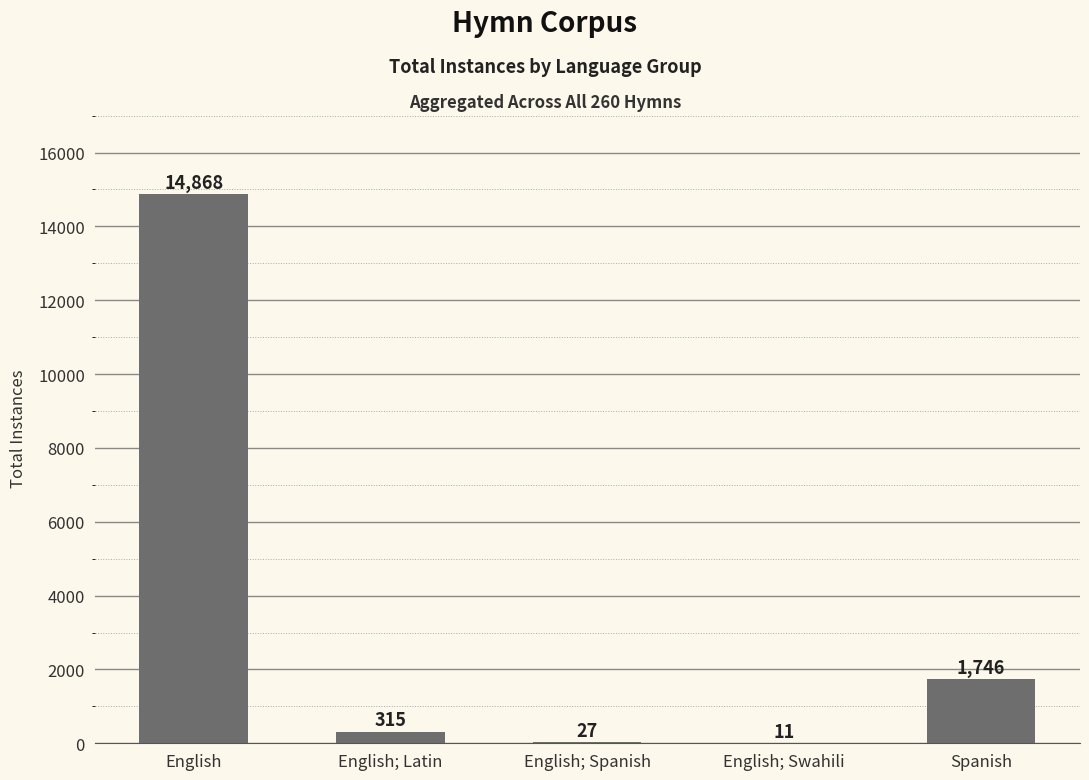

What is the change in value from English; Spanish to English; Swahili?

-16